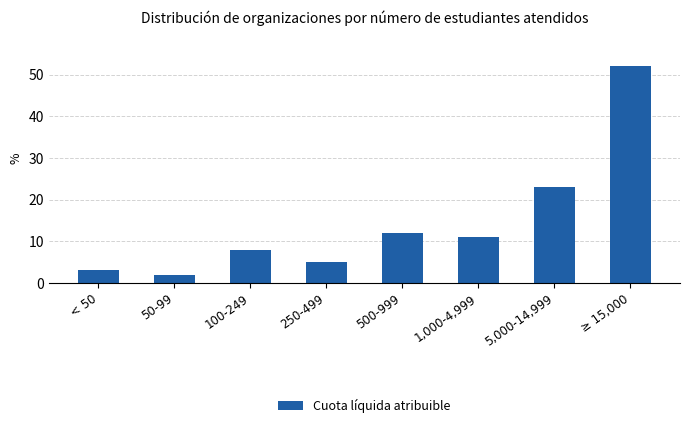

What is the label of the 6th bar from the right?

100-249